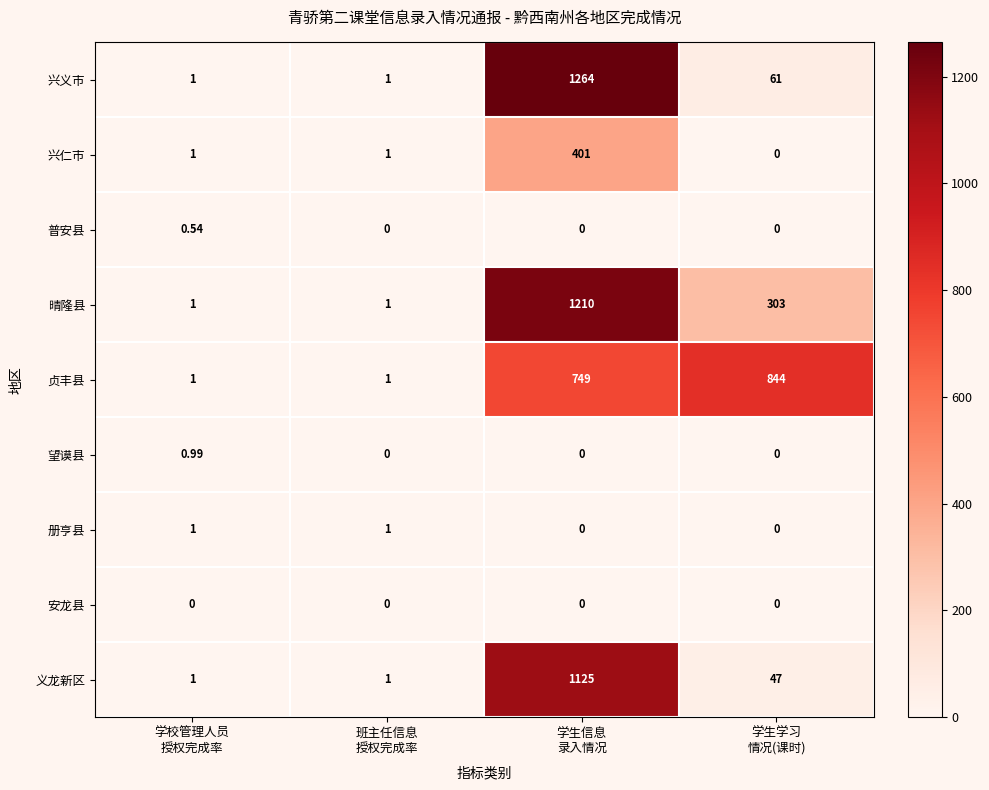

Which series has the largest total across all categories?

贞丰县